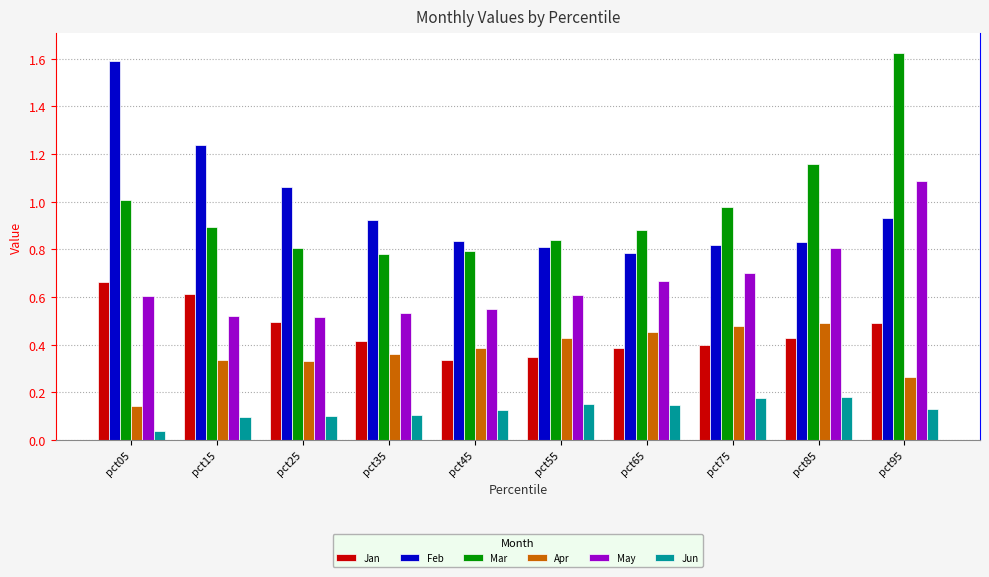

How many bars are there in total?

60